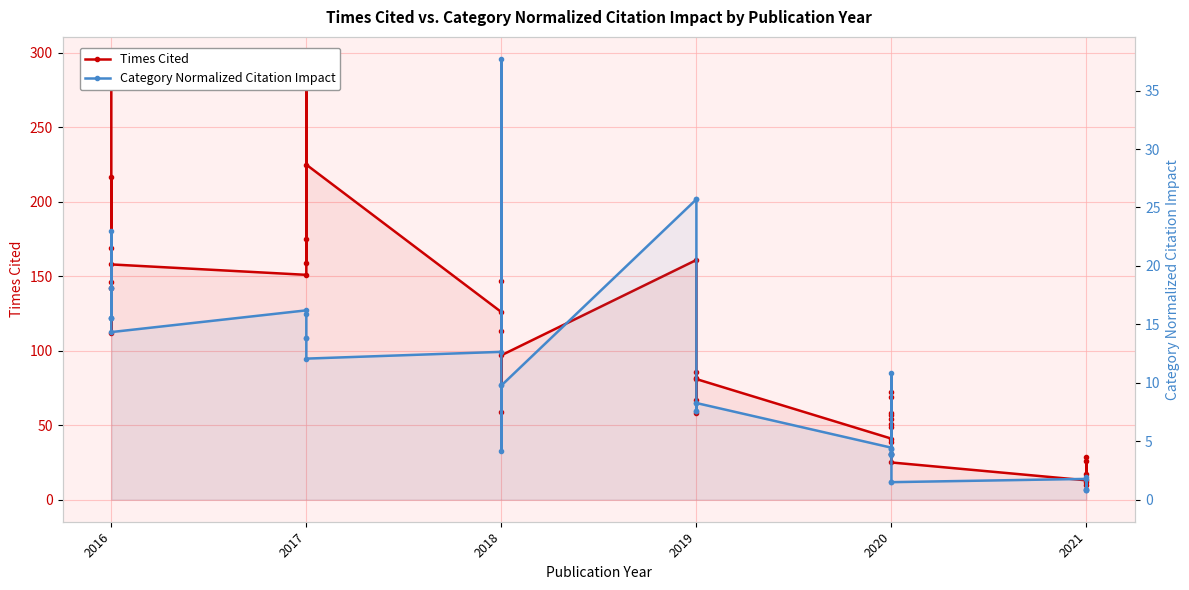

What is the sum of the Times Cited values at 2017 and 2018?

284.0